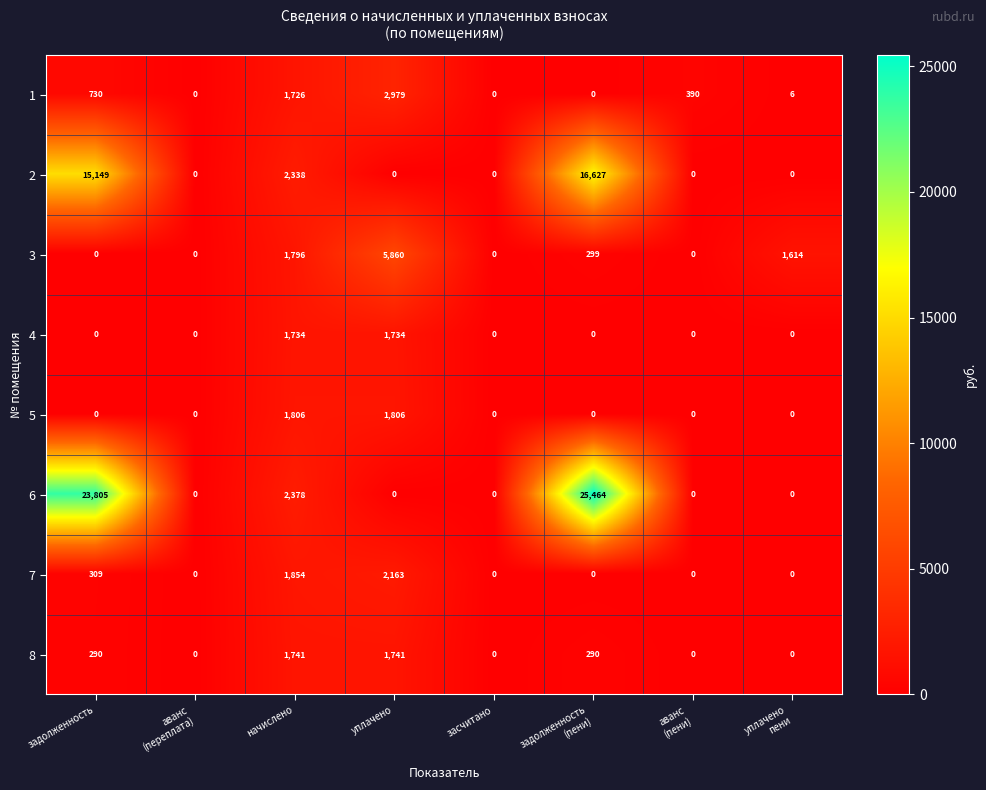

Rank the series by their maximum value, from lowest to highest.

4, 8, 5, 7, 1, 3, 2, 6